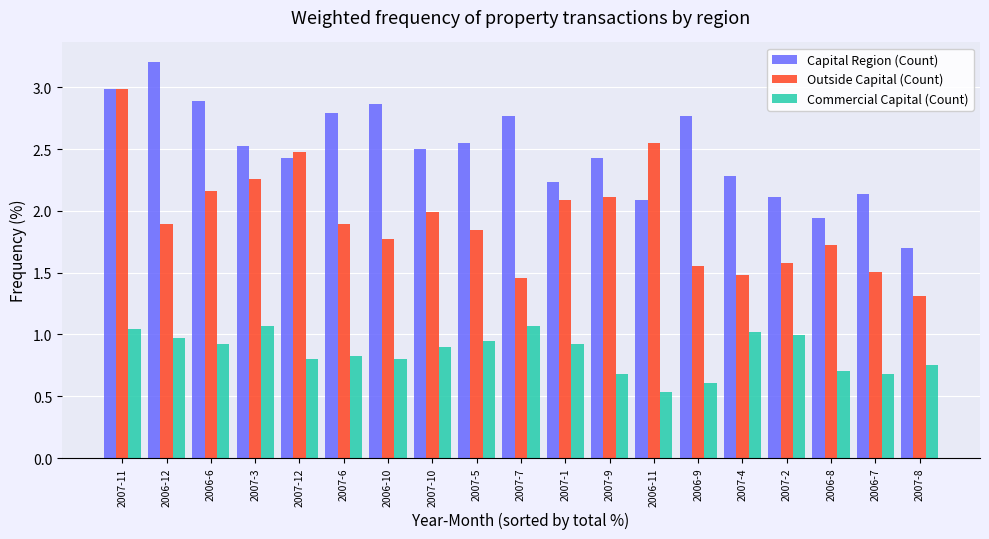

What is the sum of the Capital Region (Count) values at 2007-10 and 2006-11?

4.6